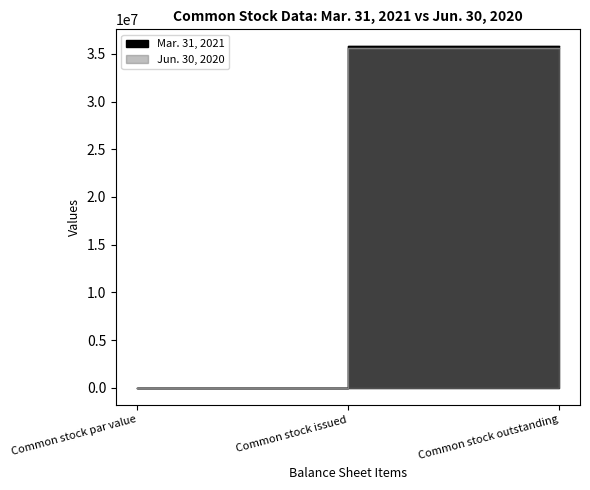

Rank the categories by Mar. 31, 2021 value from highest to lowest.

Common stock issued, Common stock outstanding, Common stock par value